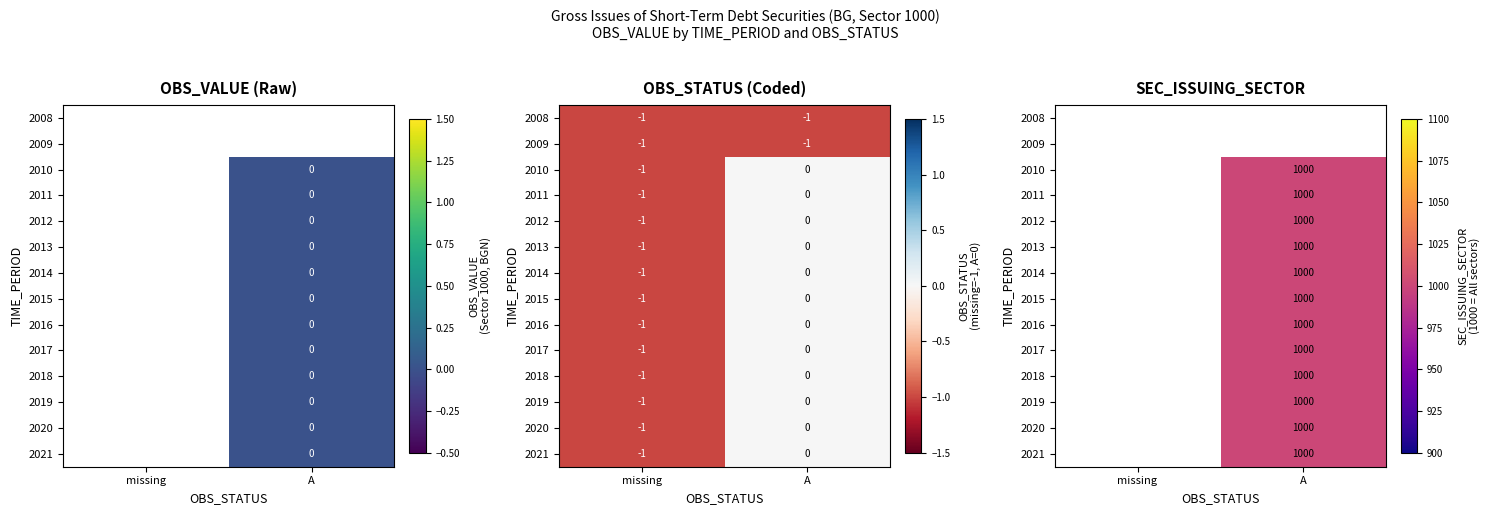

List the series in order of their overall mean, lowest first.

2008, 2009, 2010, 2011, 2012, 2013, 2014, 2015, 2016, 2017, 2018, 2019, 2020, 2021